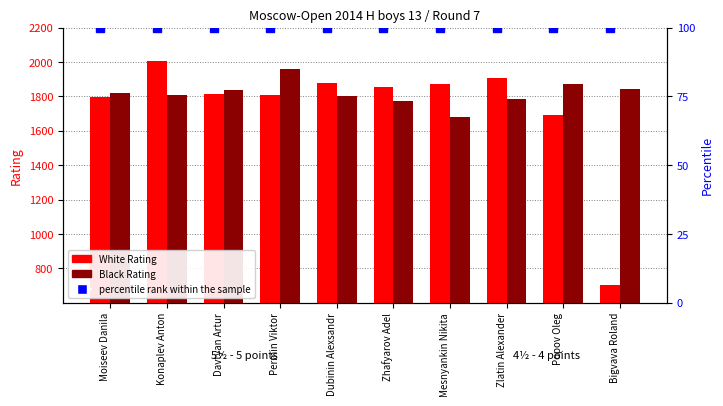

List the series in order of their peak value, highest first.

White Rating, Black Rating, percentile rank within the sample